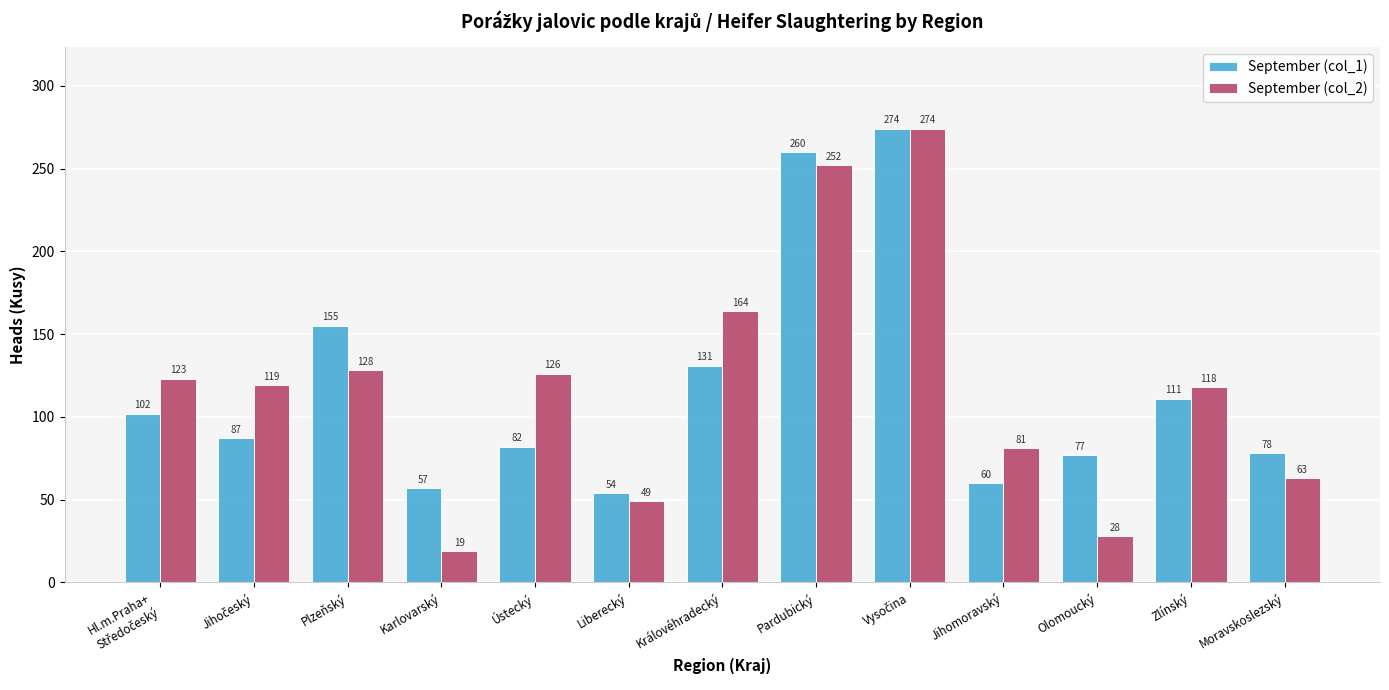

At Královéhradecký, list the series in order from largest to smallest.

September (col_2), September (col_1)